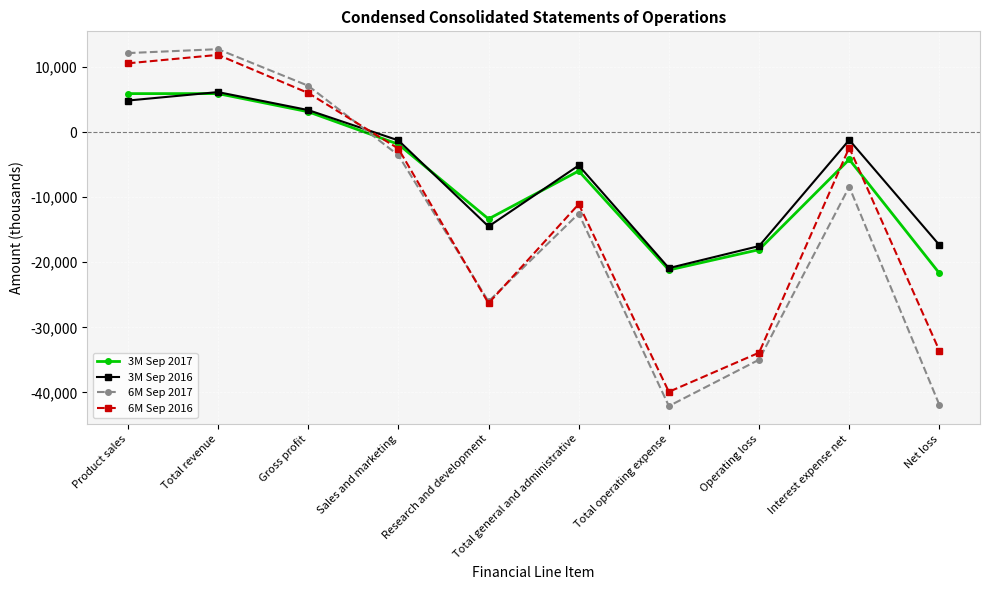

Is the value of 3M Sep 2017 at Sales and marketing greater than the value of 3M Sep 2016 at Net loss?

Yes